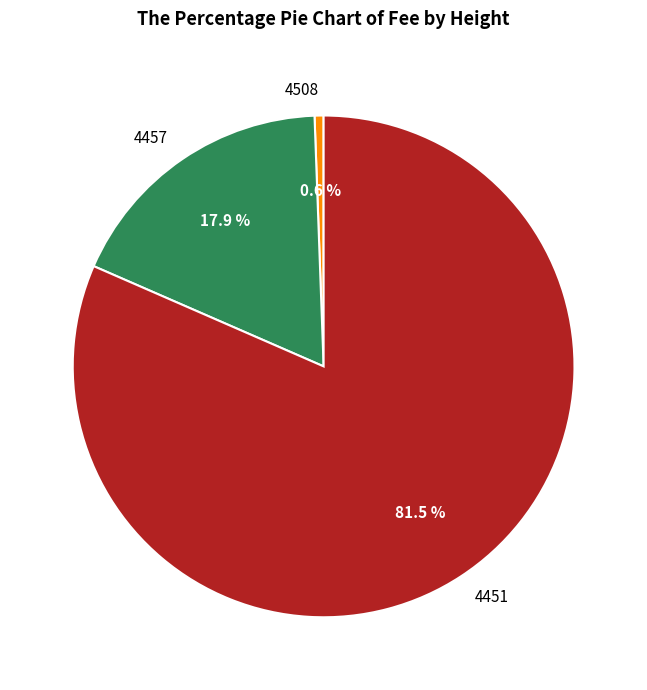

Is there any slice that represents more than half of the pie?

Yes